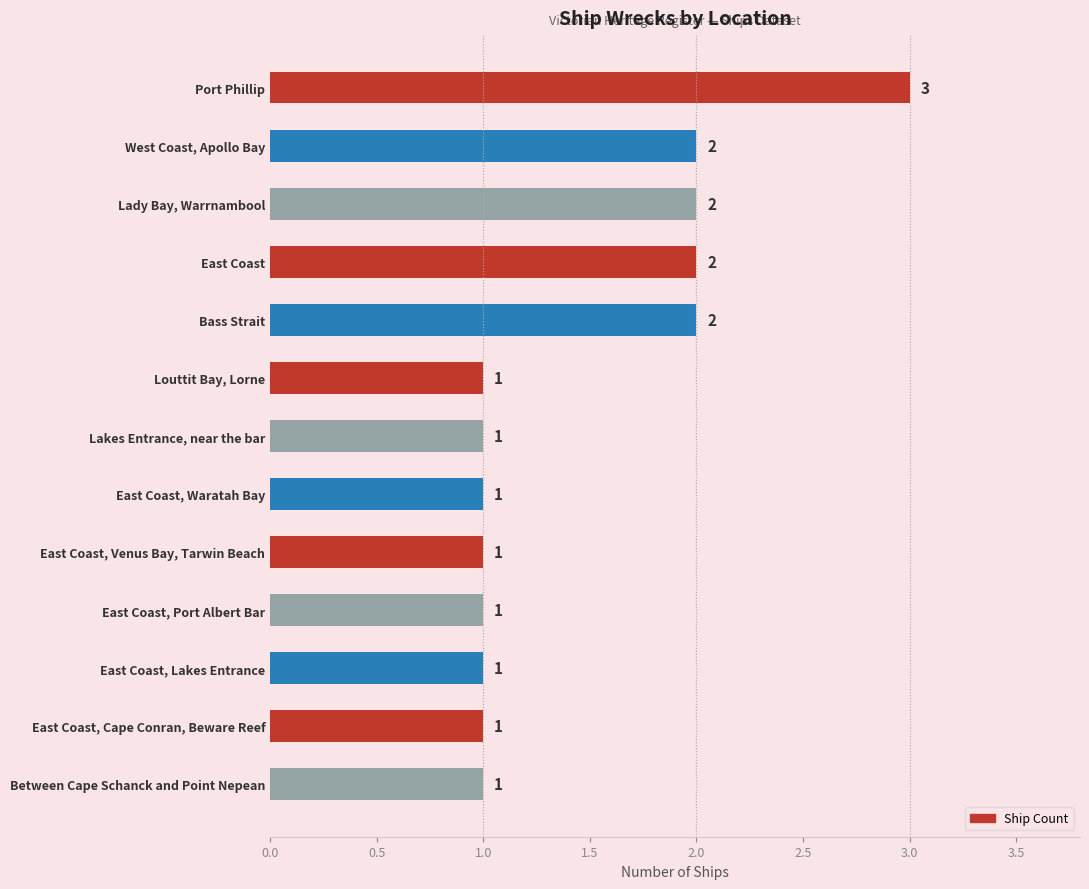

True or false: the data shows 2 at Lady Bay, Warrnambool.

True